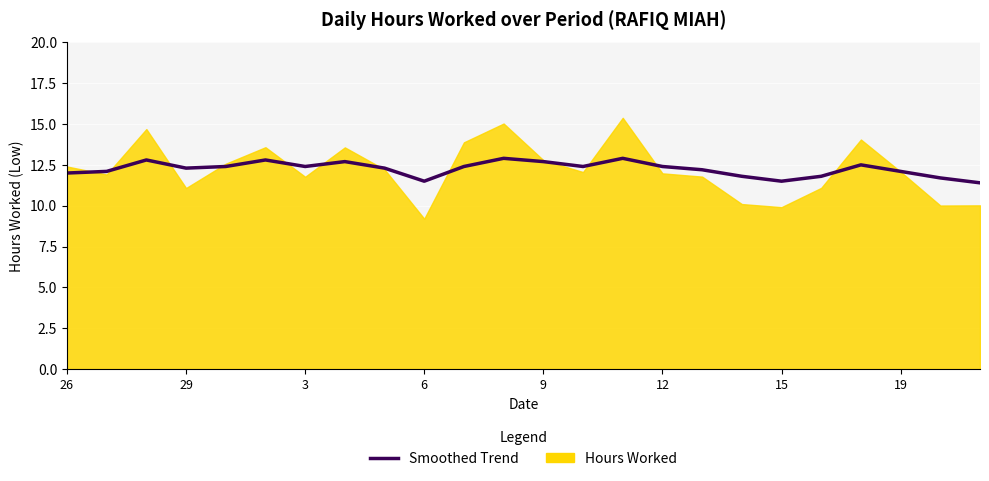

What value does the data have at 29?

12.1